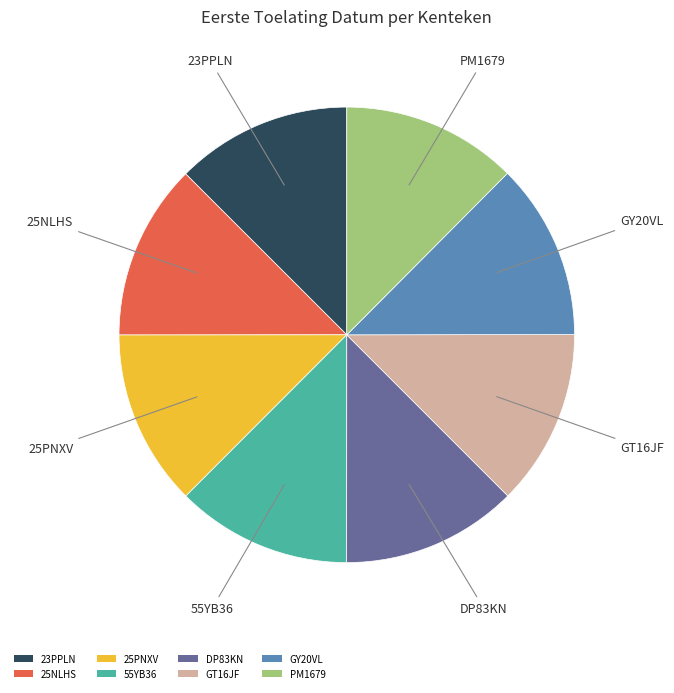

Is the sum of DP83KN and GT16JF greater than half?

No